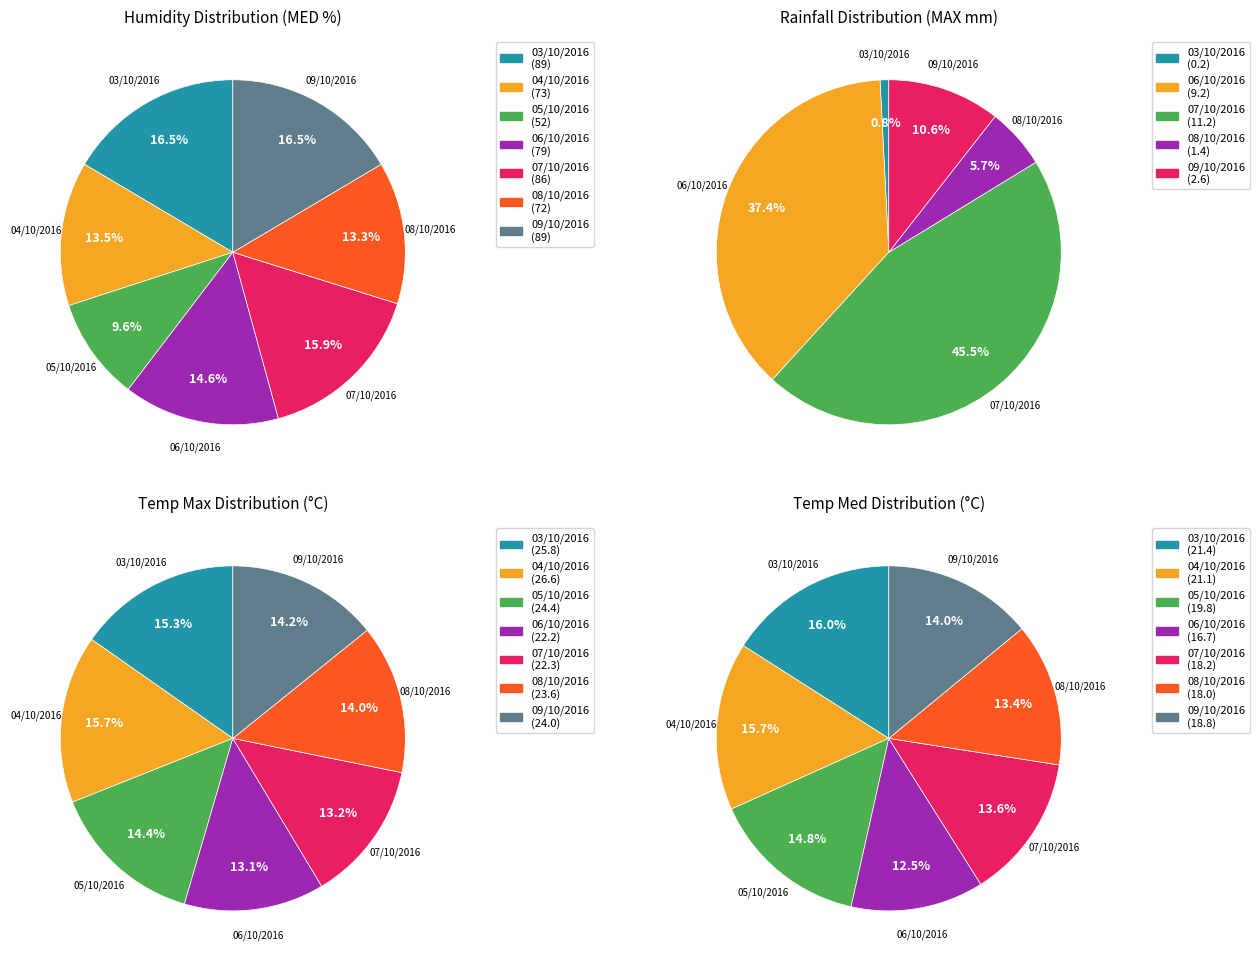

To the nearest percent, what portion does 06/10/2016 represent?

37%